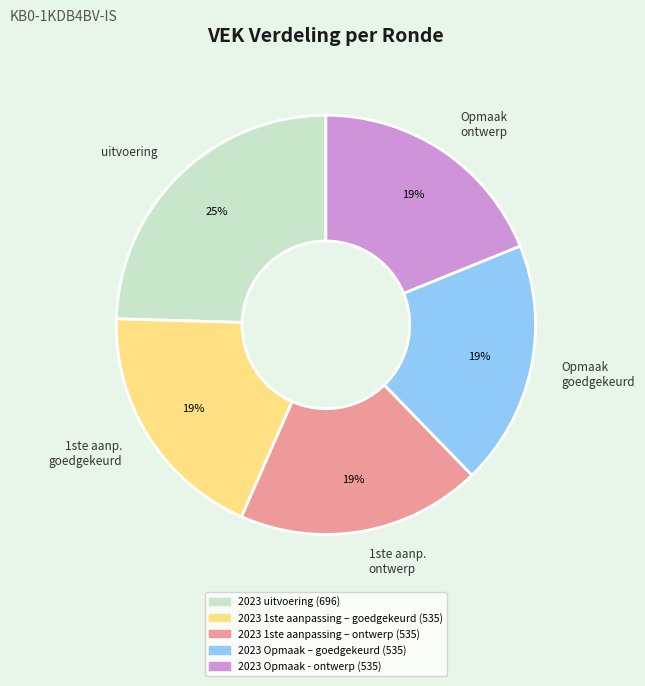

Which category has the biggest portion of the pie?

uitvoering